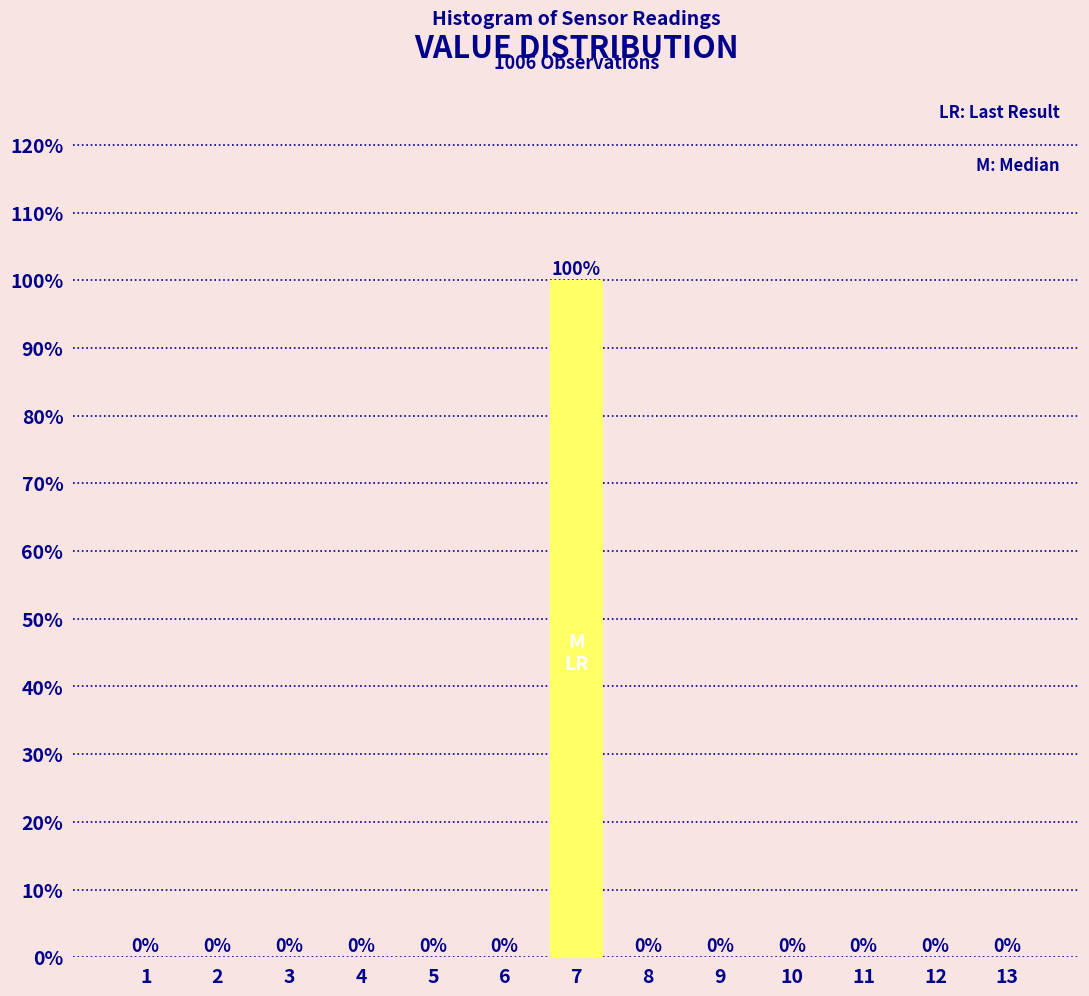

Reading left to right, what are all the values shown in this chart?

1=0	2=0	3=0	4=0	5=0	6=0	7=100	8=0	9=0	10=0	11=0	12=0	13=0